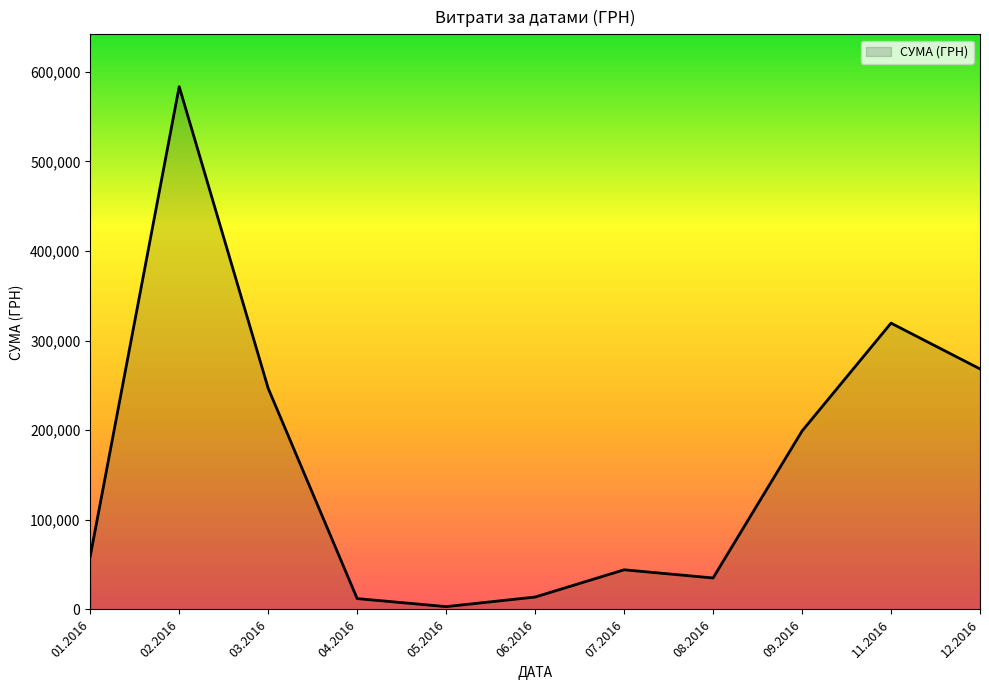

How many categories are shown in the chart?

11